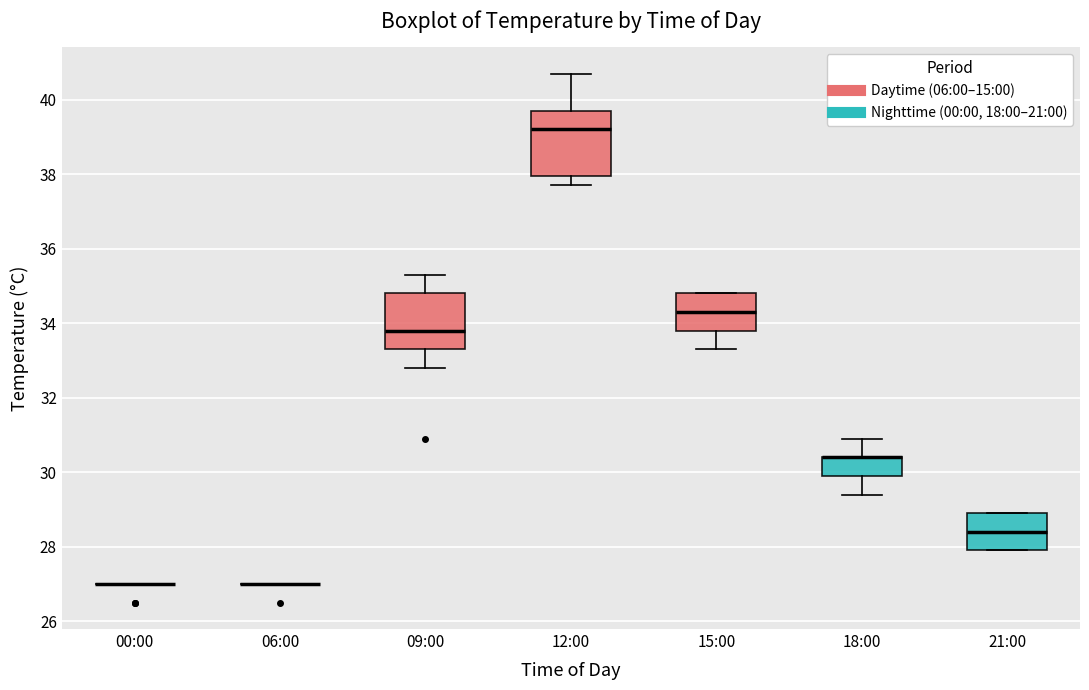

Reading left to right, read every box against the y-axis: the position of its median line, the range the box covers, and the ends of its whiskers. The values are not printed on the chart, so give them approximately, as read against the axis.

00:00: box collapsed to a line at 27.0, whiskers 27.0 to 27.0
06:00: box collapsed to a line at 27.0, whiskers 27.0 to 27.0
09:00: median 33.8, box 33.4 to 34.8, whiskers 32.8 to 35.4
12:00: median 39.2, box 38.0 to 39.8, whiskers 37.8 to 40.8
15:00: median 34.4, box 33.8 to 34.8, whiskers 33.4 to 34.8
18:00: median 30.4 (drawn on the box's upper edge), box 30.0 to 30.4, whiskers 29.4 to 31.0
21:00: median 28.4, box 28.0 to 29.0, whiskers 28.0 to 29.0